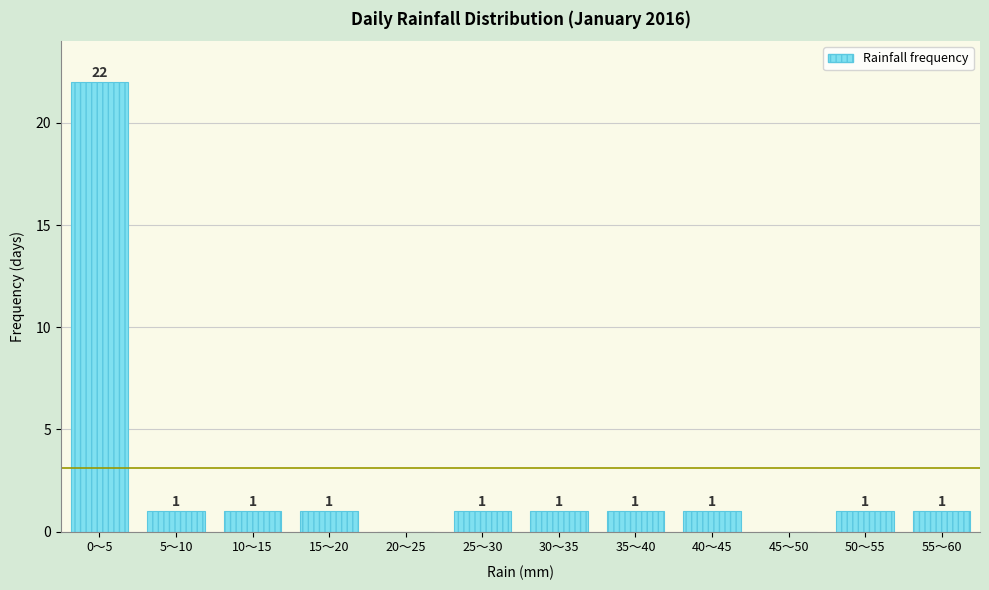

Reading right to left, extract all data points from this chart.

55～60=1	50～55=1	45～50=0	40～45=1	35～40=1	30～35=1	25～30=1	20～25=0	15～20=1	10～15=1	5～10=1	0～5=22